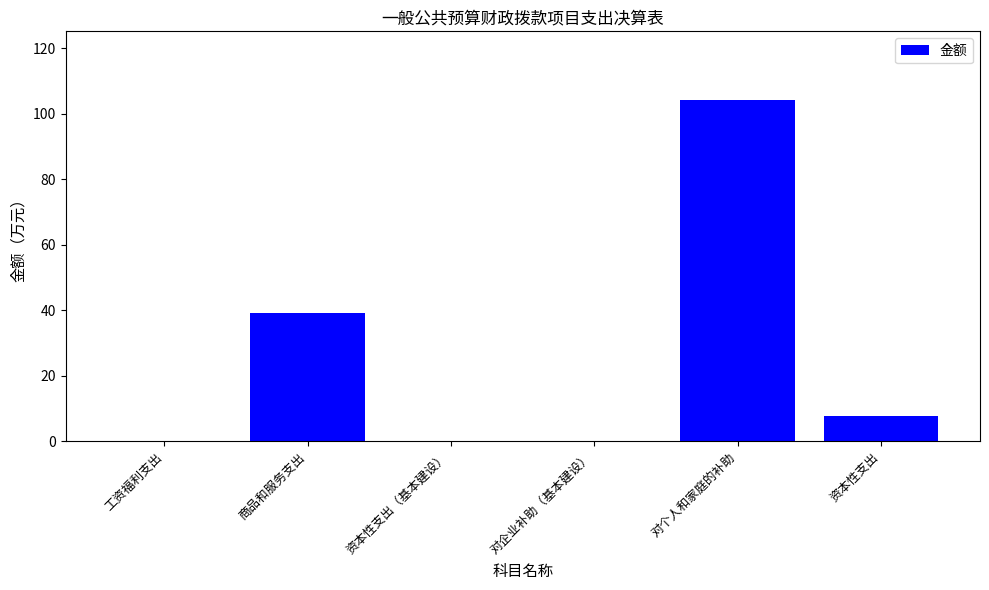

At which label is the value closest to 52?

商品和服务支出